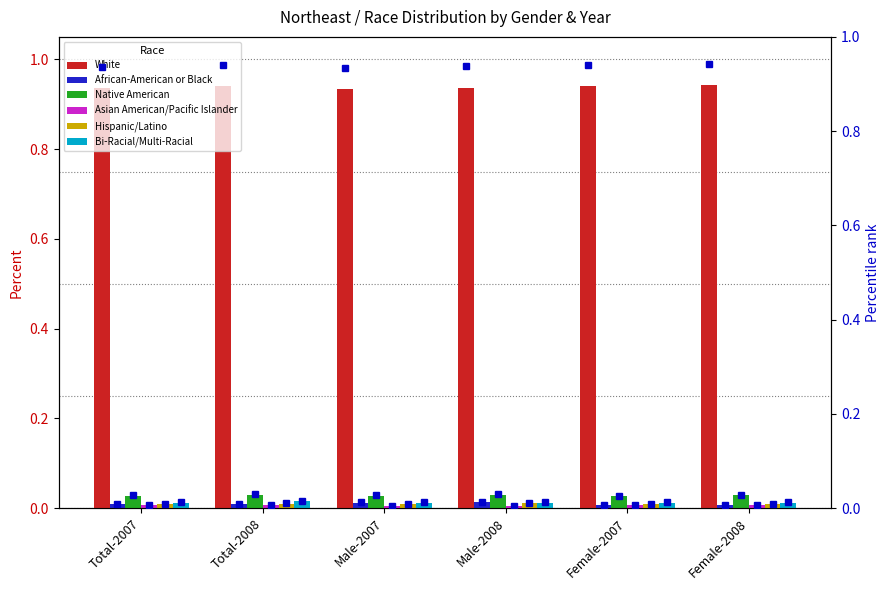

What position from the right is Male-2008?

3